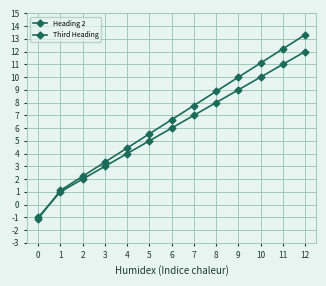

Between which two adjacent categories do Third Heading and Heading 2 first intersect?

0 and 1